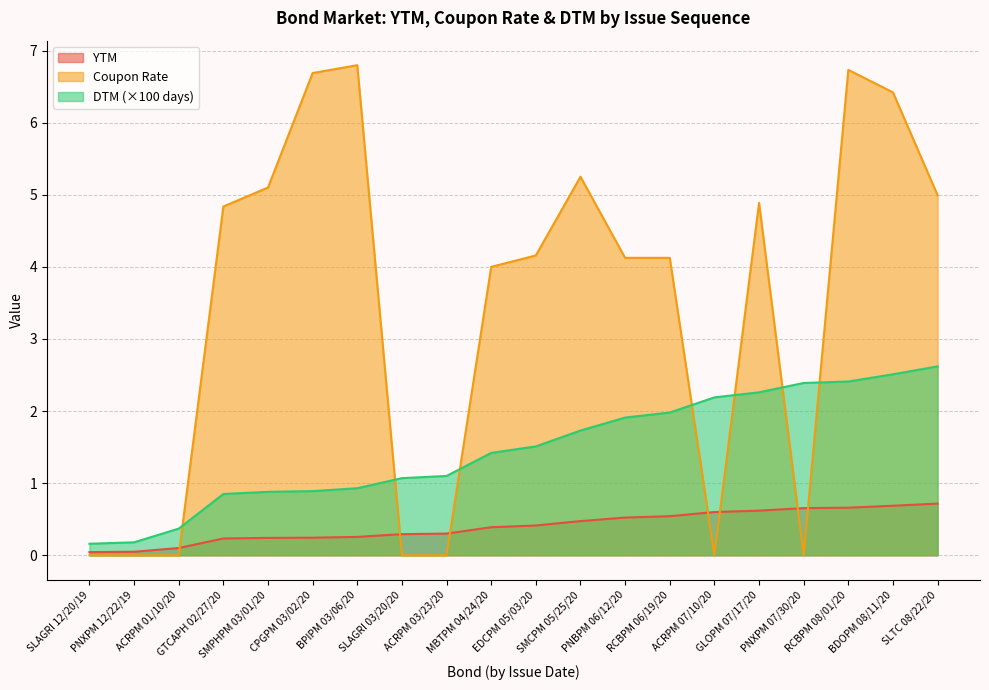

What is the difference between the Coupon Rate values at PNXPM 12/22/19 and CPGPM 03/02/20?

6.7